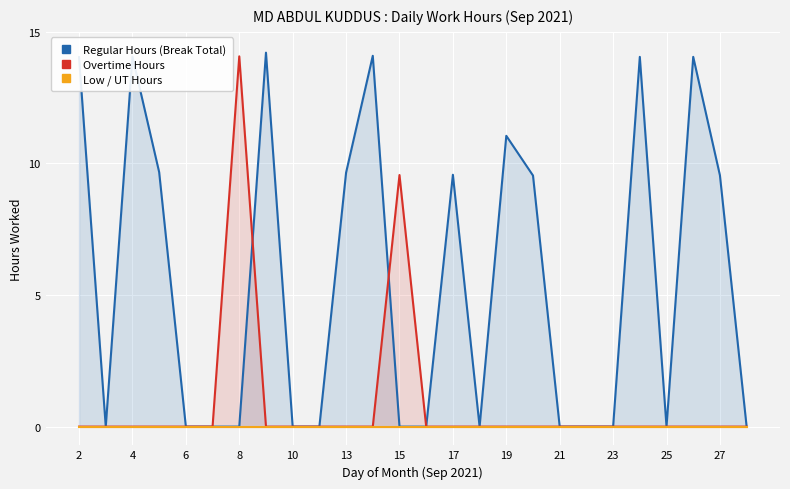

Rank the series by their maximum value, from highest to lowest.

Regular Hours (Break Total), Overtime Hours, Low / UT Hours